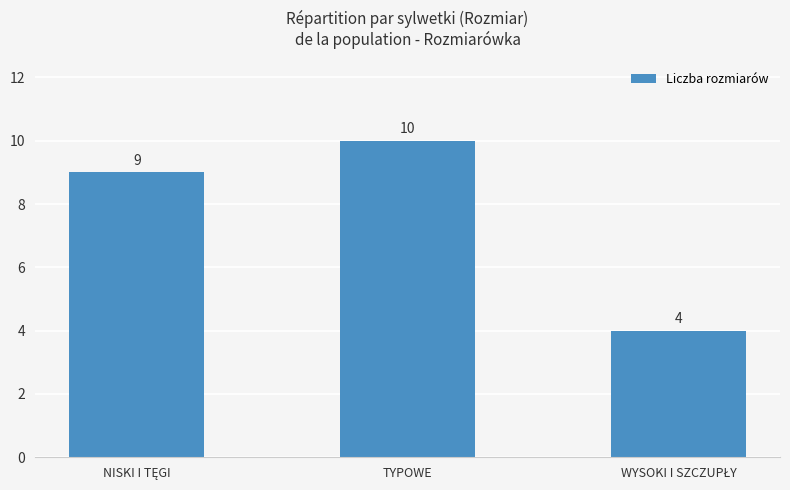

What is the label of the 2nd bar from the right?

TYPOWE